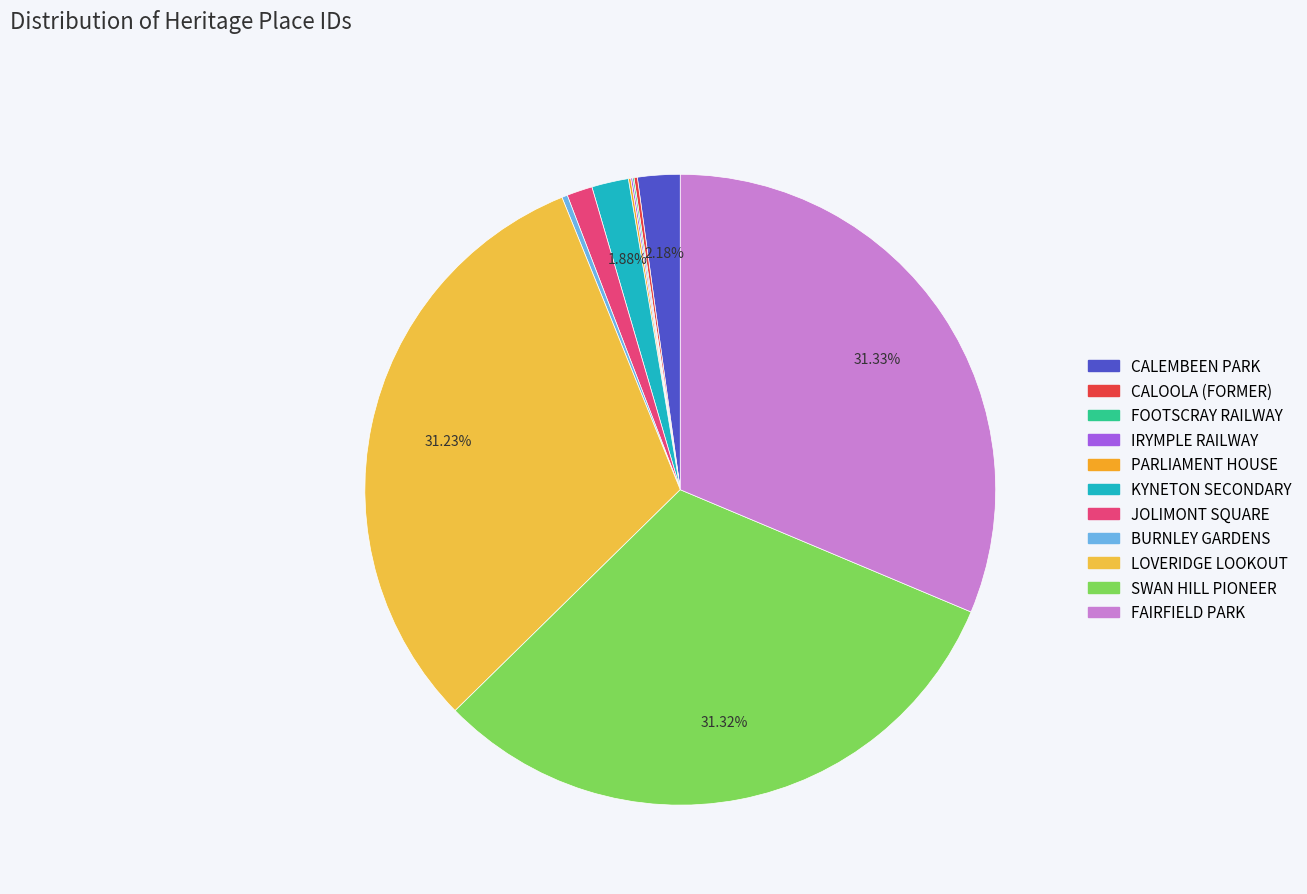

How many segments does this pie chart have?

11